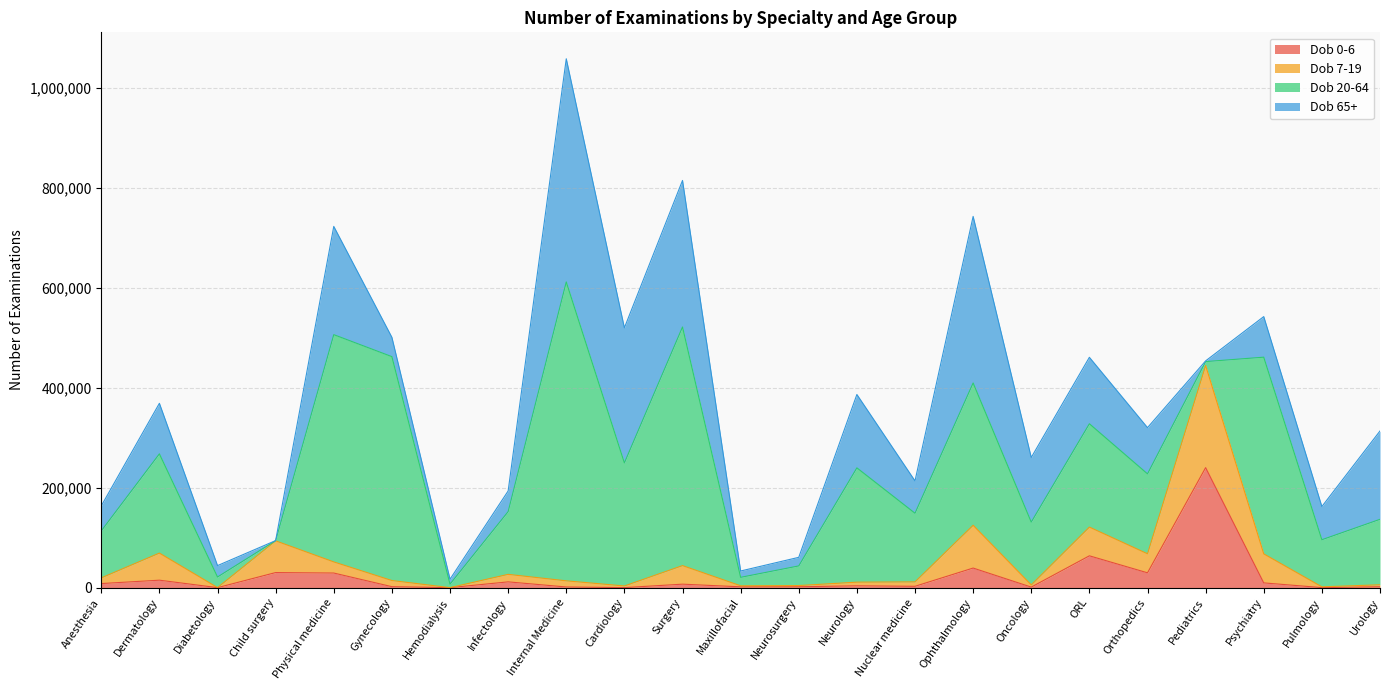

Where is Dob 0-6 nearest to the value 119996?

ORL